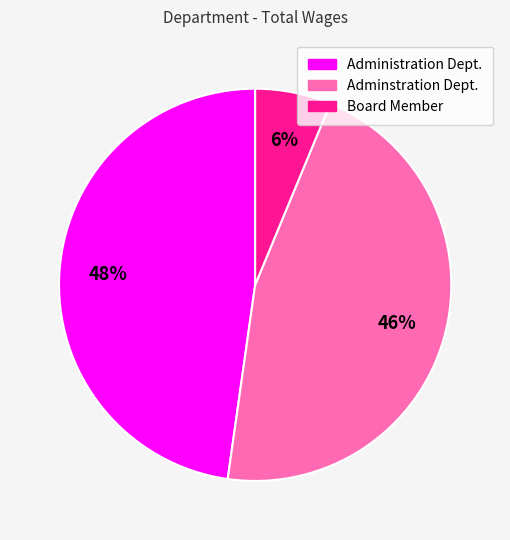

How many slices are in this pie chart?

3